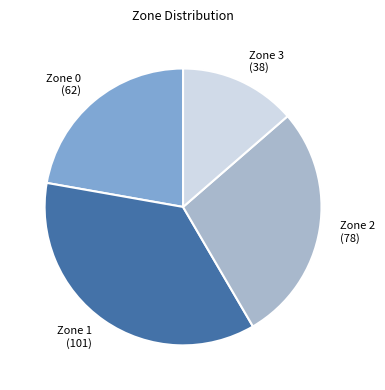

True or false: Zone 0 accounts for 22% of the total.

True